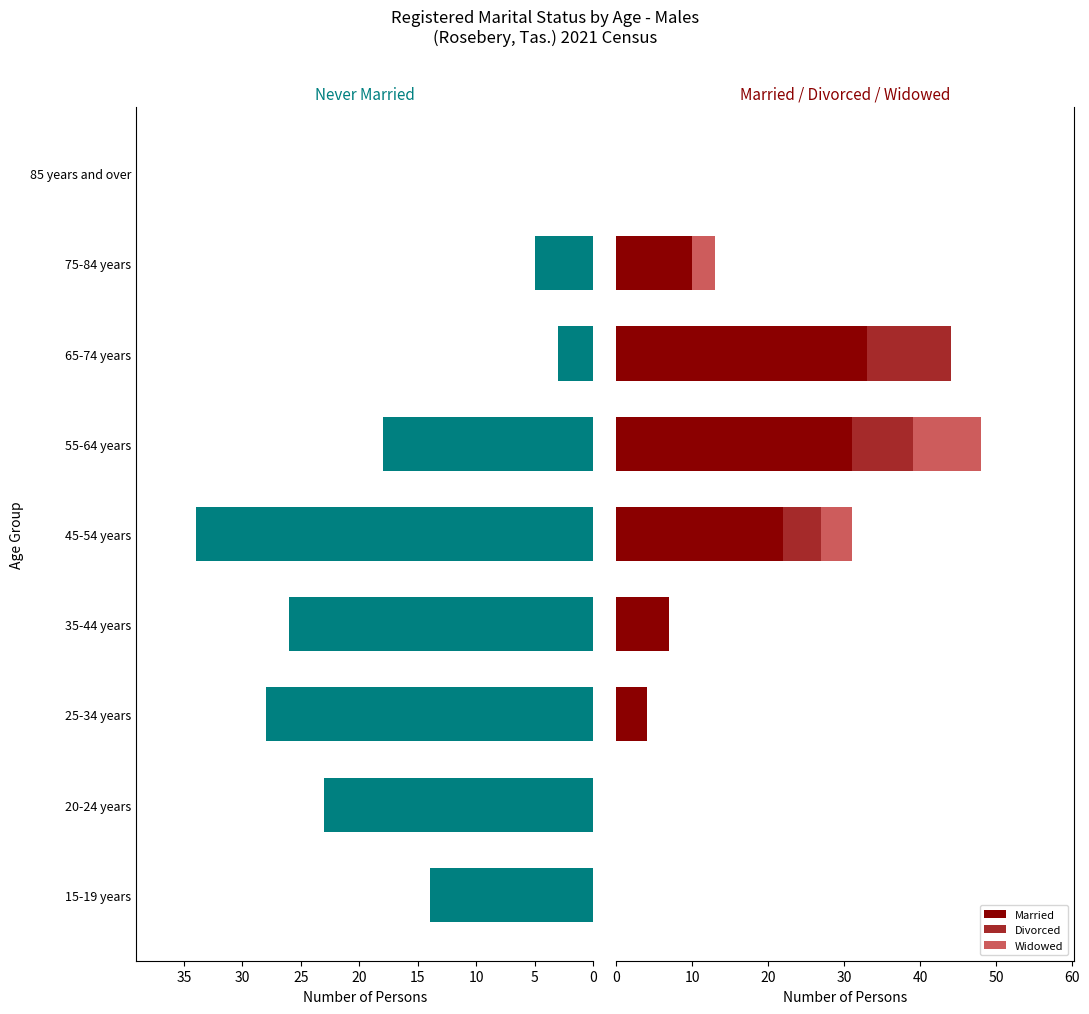

What is the value of the Divorced bar at the 5th from the left?

5